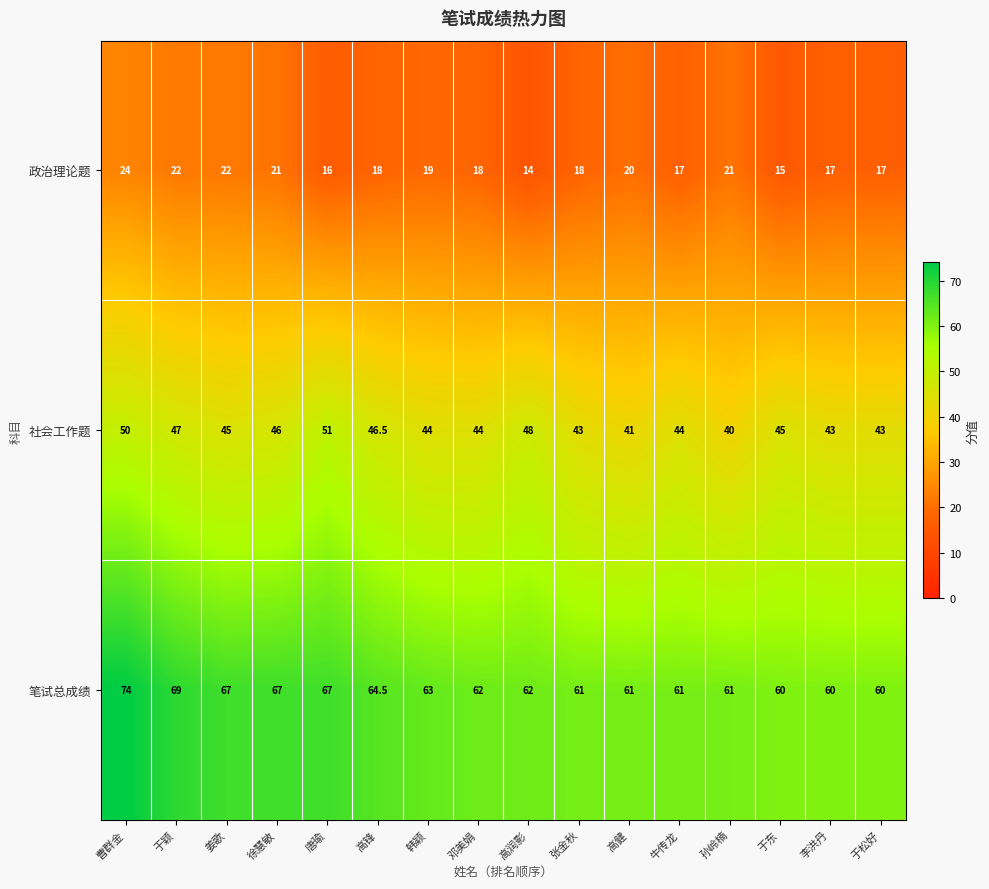

What is the sum of all 笔试总成绩 values?

1019.5